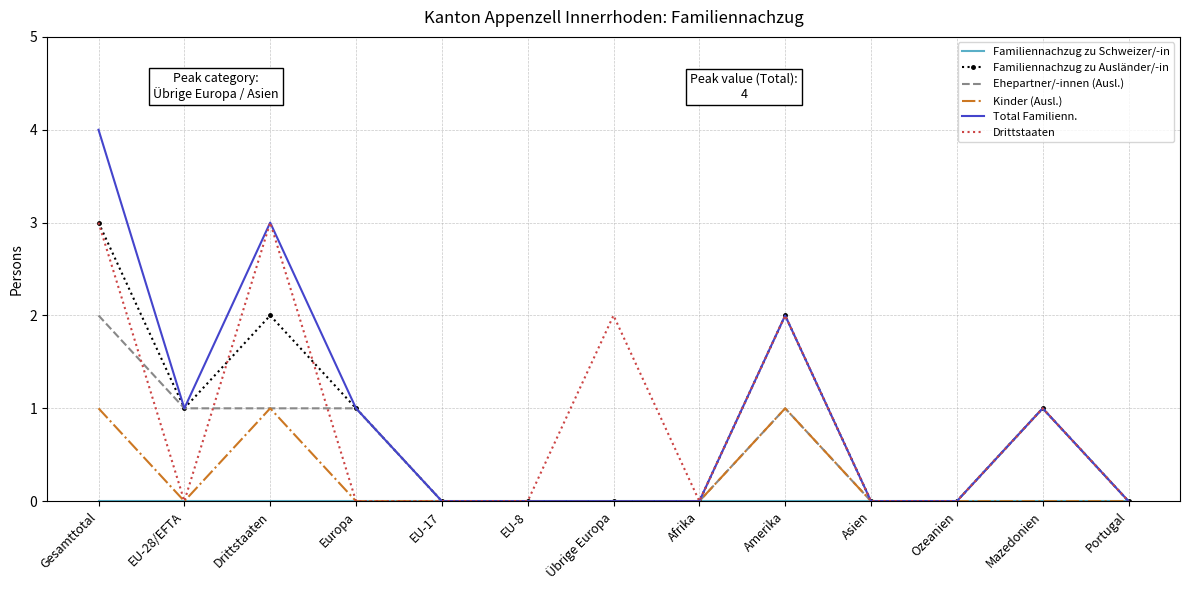

At which category does the chart reach its peak across all series?

Gesamttotal